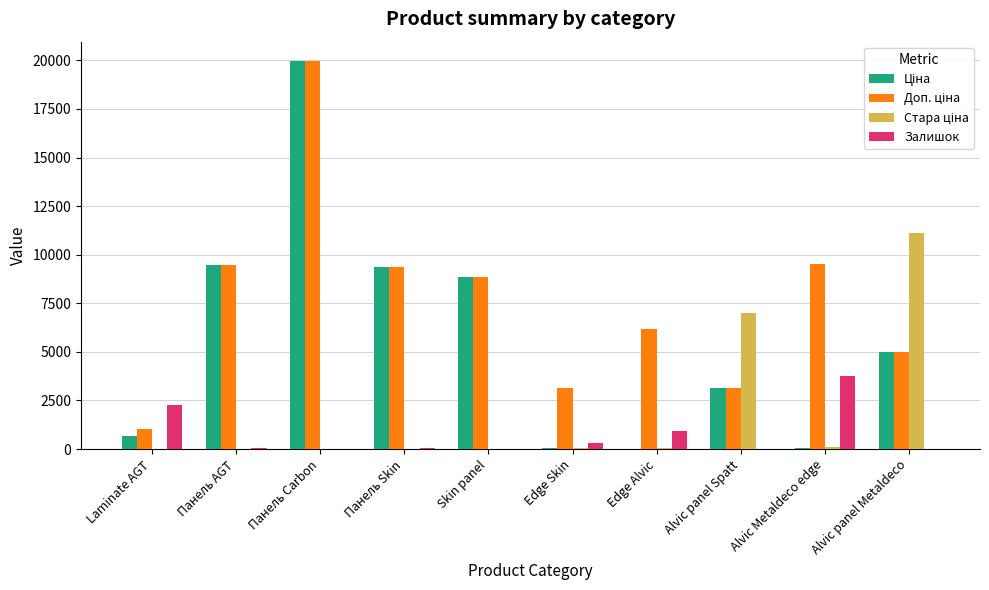

At which category is the sum across all series the highest?

Панель Carbon